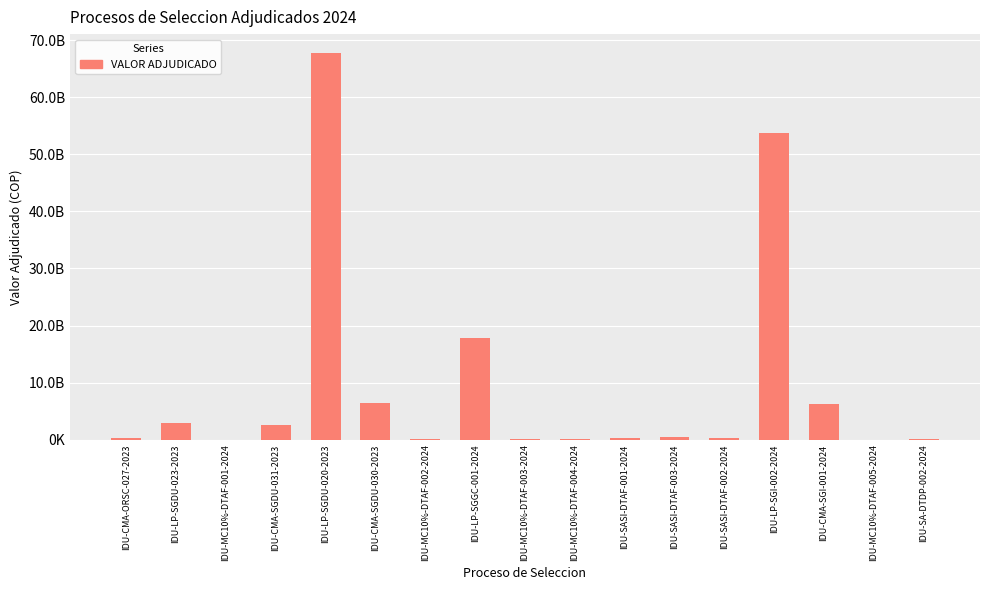

What is the difference between the maximum and minimum values?

67700955418